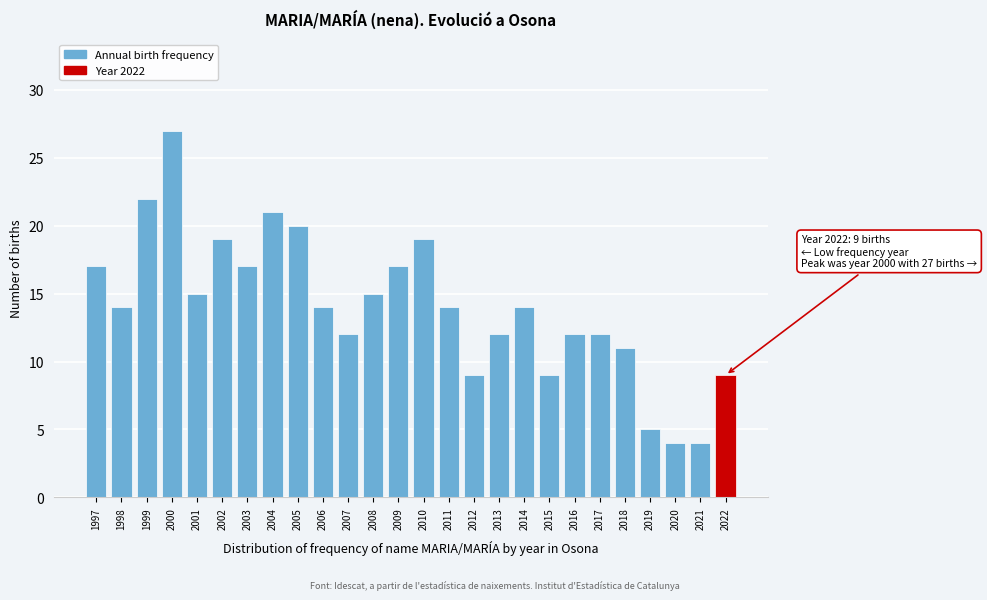

Reading right to left, transcribe all the data shown in this chart.

9	4	4	5	11	12	12	9	14	12	9	14	19	17	15	12	14	20	21	17	19	15	27	22	14	17